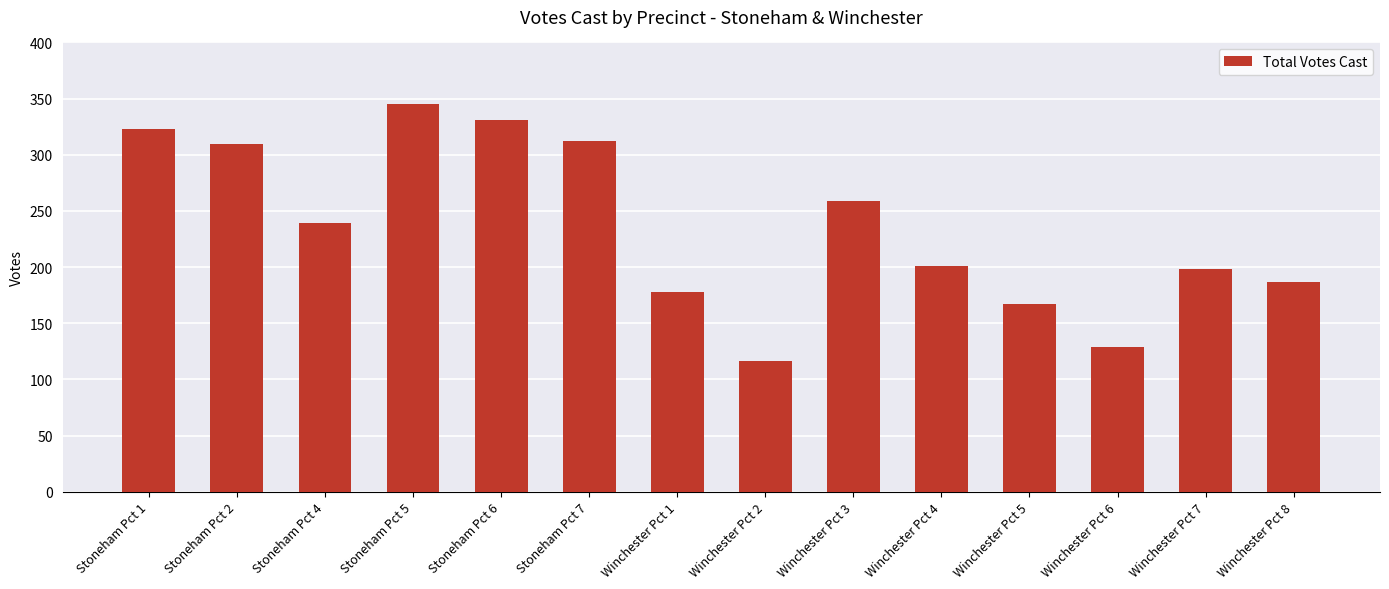

What is the label of the 13th bar from the right?

Stoneham Pct 2